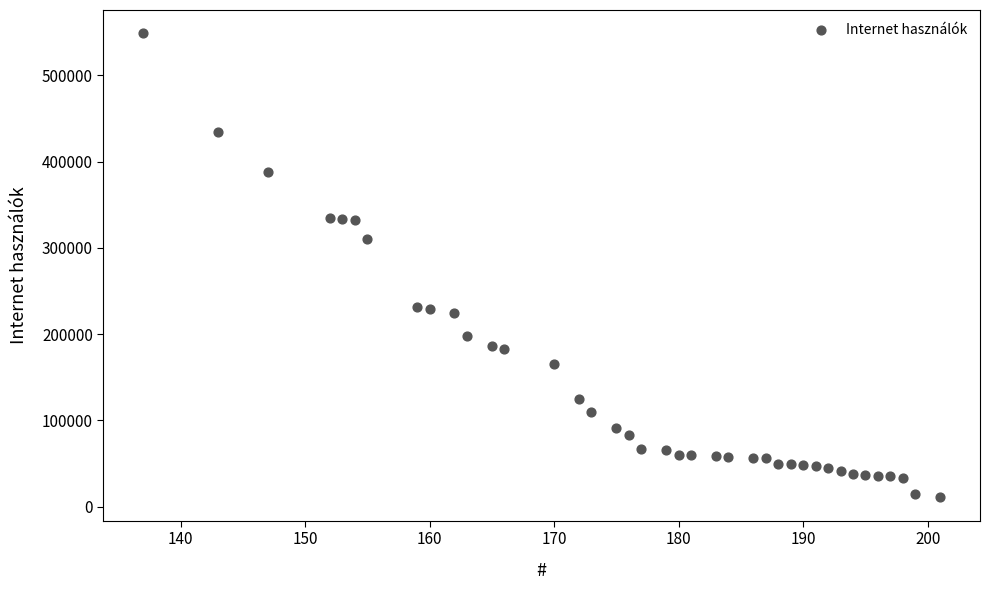

What is the range of Y values (max minus min)?

538098